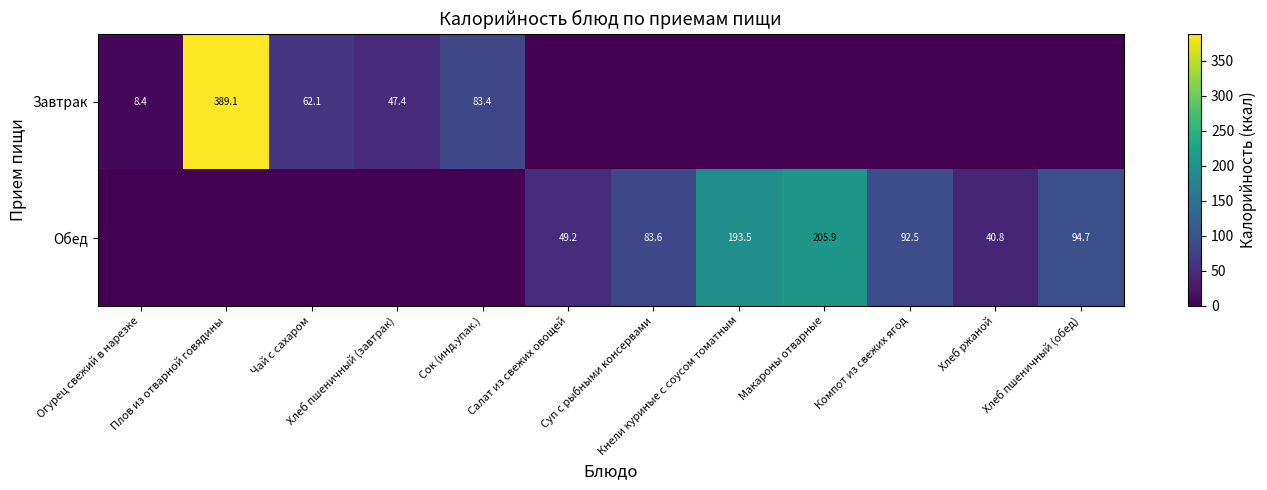

Is it true that Обед equals 49.2 at Салат из свежих овощей?

True